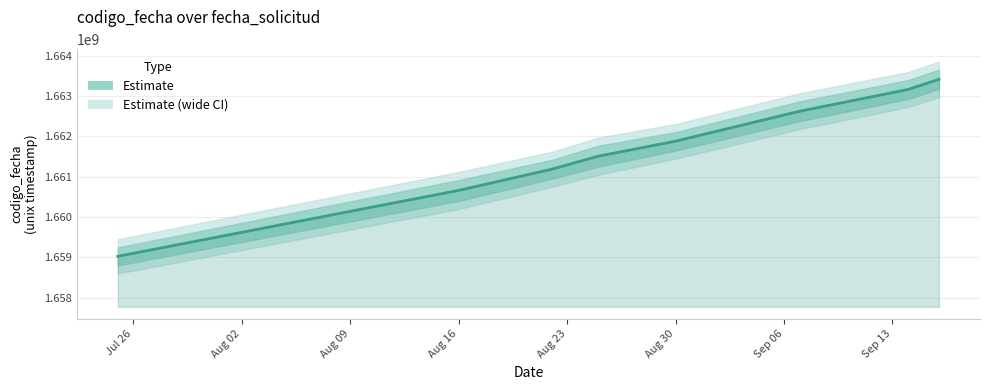

What position from the left is Aug 16?

4